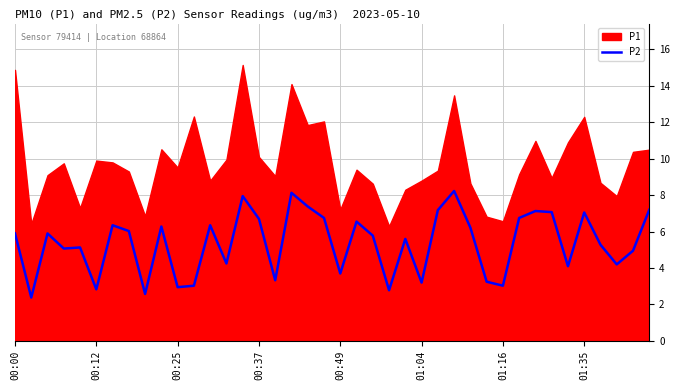

What is the difference between the maximum and minimum values?

5.9